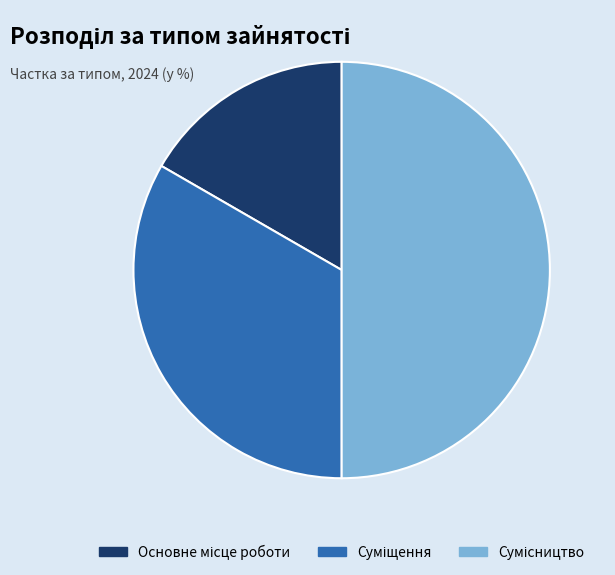

How many slices are in this pie chart?

3